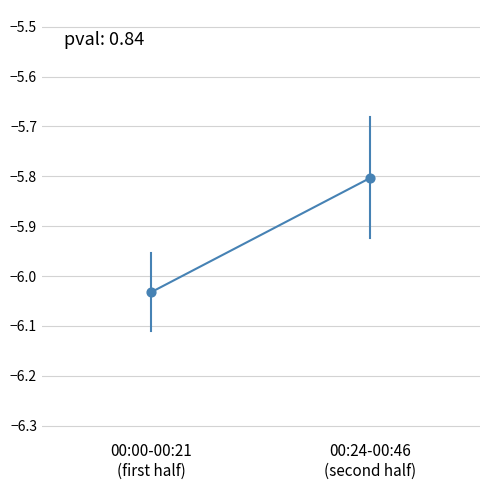

What Y value in the scatter plot is closest to -5?

-5.8